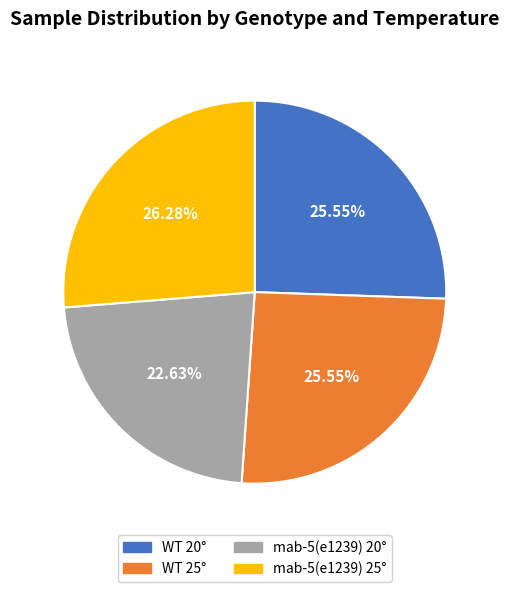

What is the smallest slice in the pie chart?

mab-5(e1239) 20°